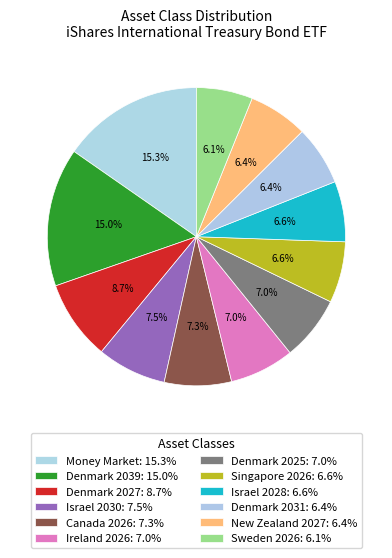

Does Denmark 2027 account for over 50% of the chart?

No